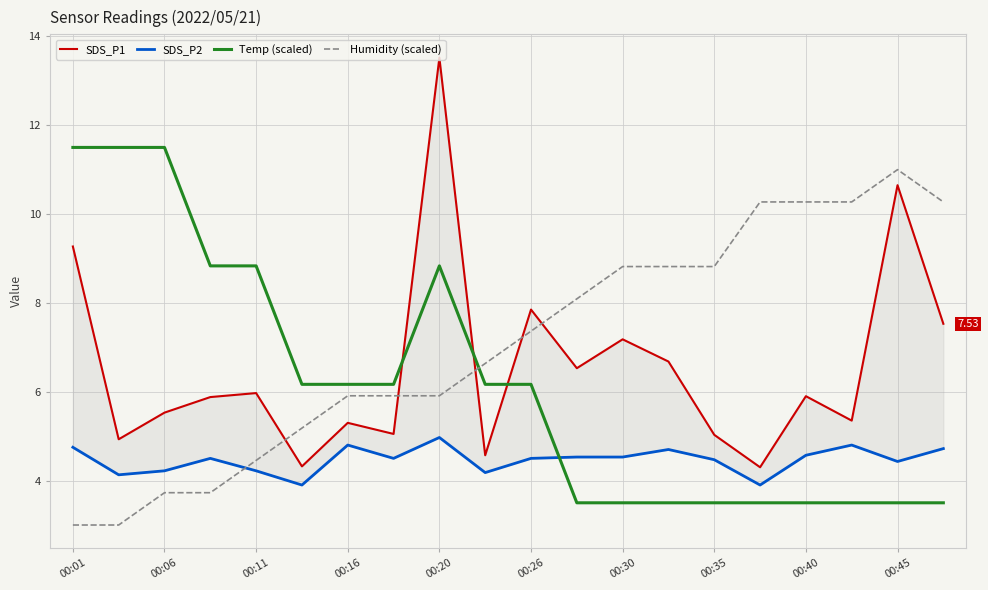

Is the value of Temp (scaled) at 00:01 greater than the value of Humidity (scaled) at 00:35?

Yes